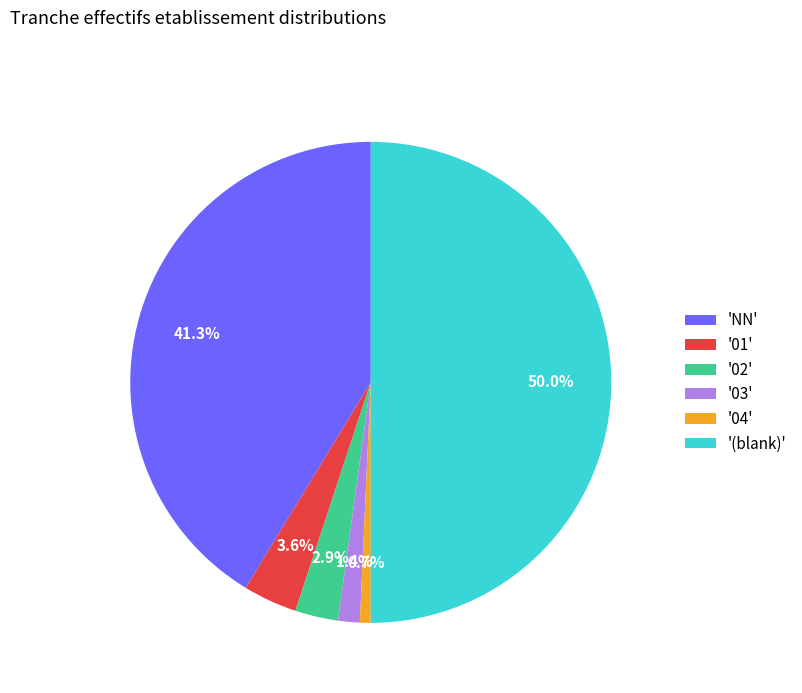

Rank the categories by value from lowest to highest.

'04', '03', '02', '01', 'NN', '(blank)'